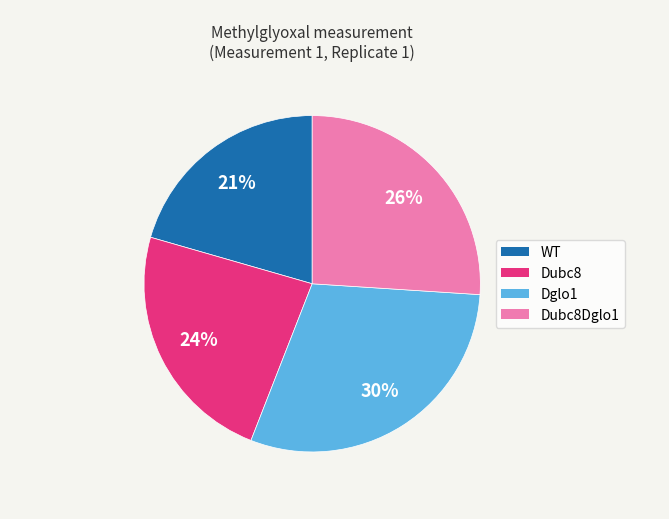

How many segments does this pie chart have?

4